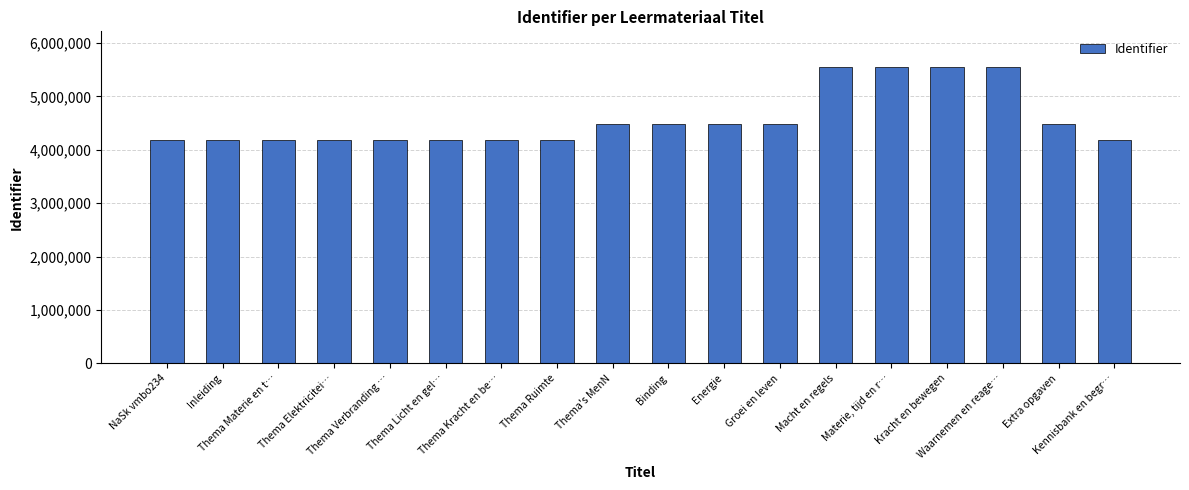

Between Waarnemen en reage… and Thema Verbranding …, which is larger?

Waarnemen en reage…